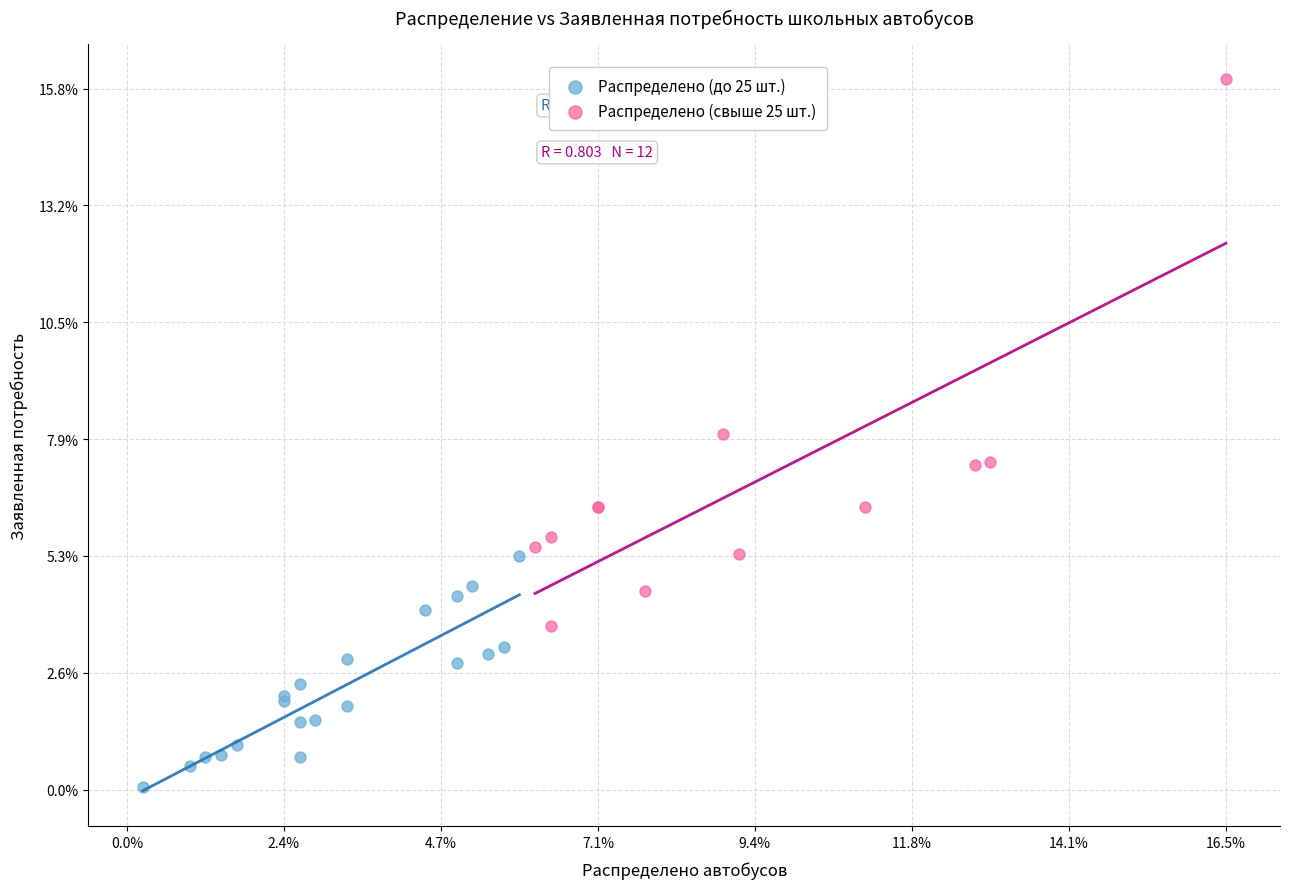

Which series contains the highest Y value?

Распределено (свыше 25 шт.)